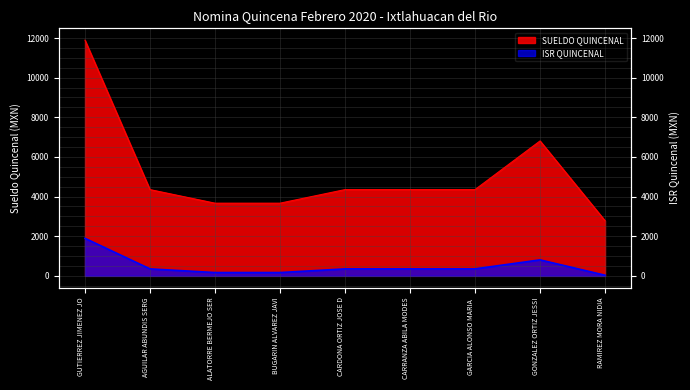

Is the value of SUELDO QUINCENAL at GUTIERREZ JIMENEZ JO greater than the value of ISR QUINCENAL at BUGARIN ALVAREZ JAVI?

Yes